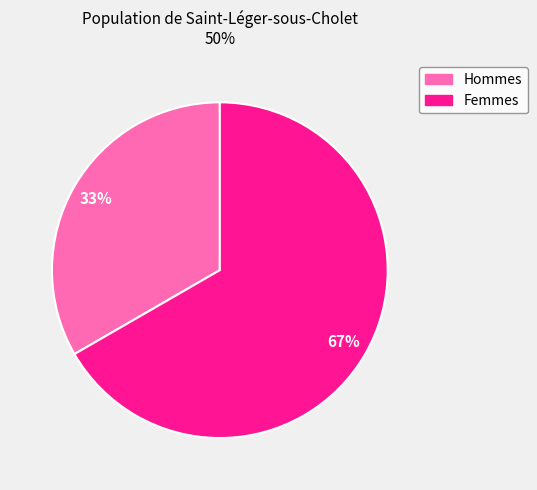

To the nearest percent, what is the average slice percentage?

50%